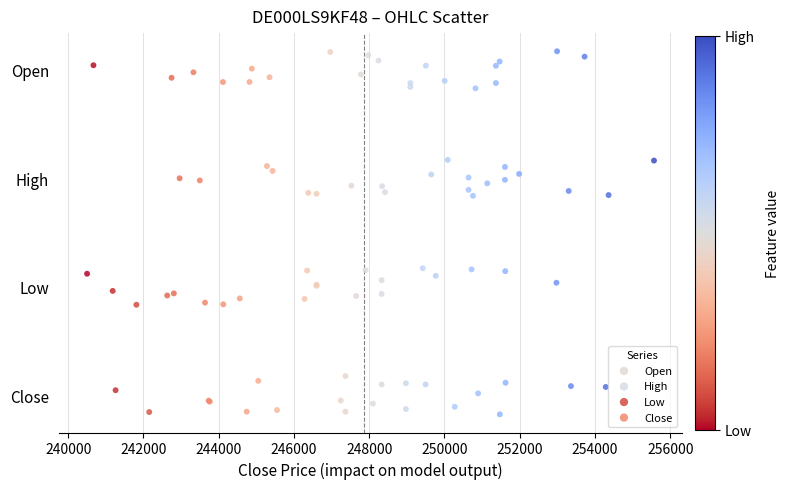

Which series reaches the maximum Y coordinate?

Open